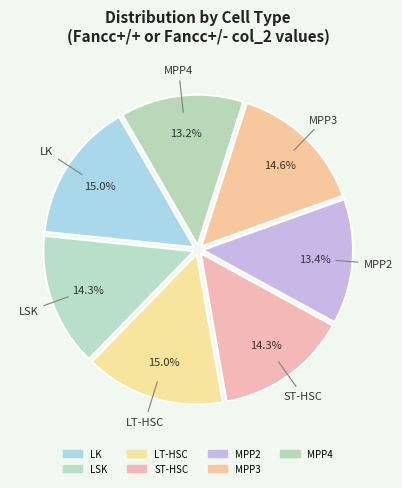

What is the total percentage of MPP3 and MPP4?

27.9%